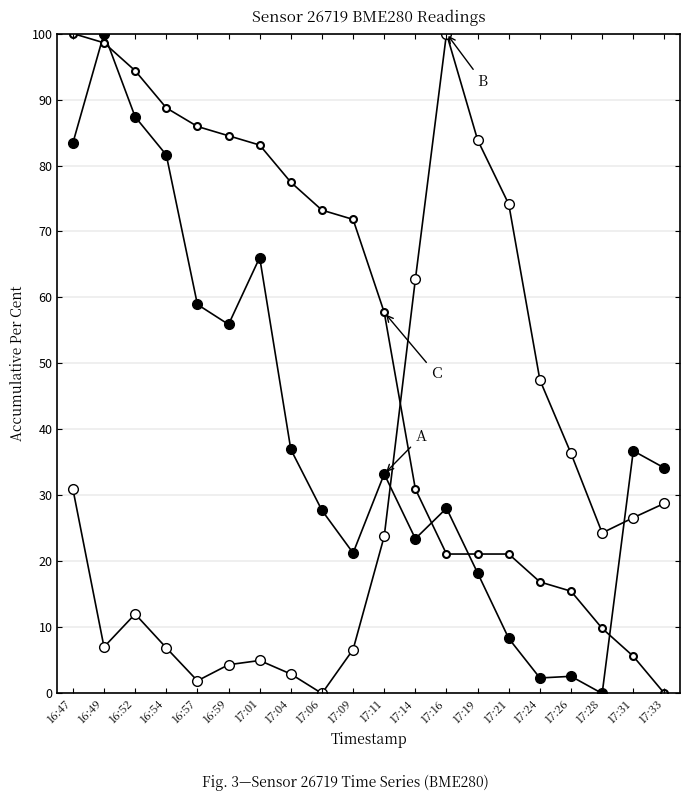

Is it true that pressure_norm equals -50.4 at 17:28?

False